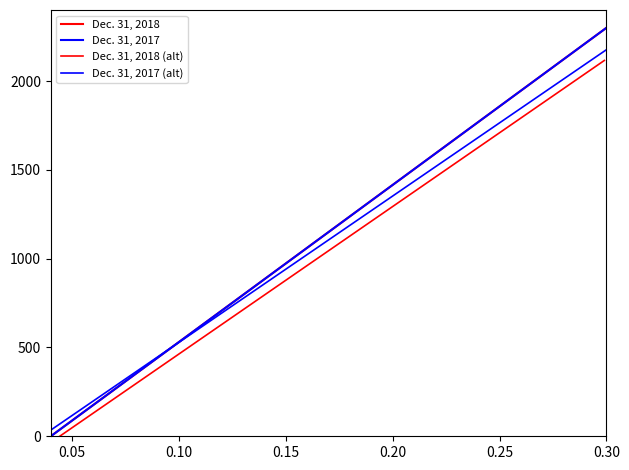

Is this an area chart (filled region under the line)?

No